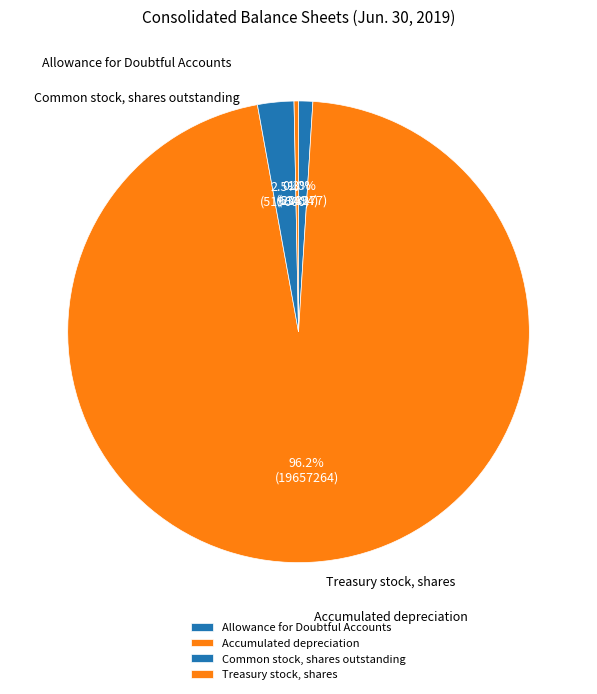

How many segments does this pie chart have?

4